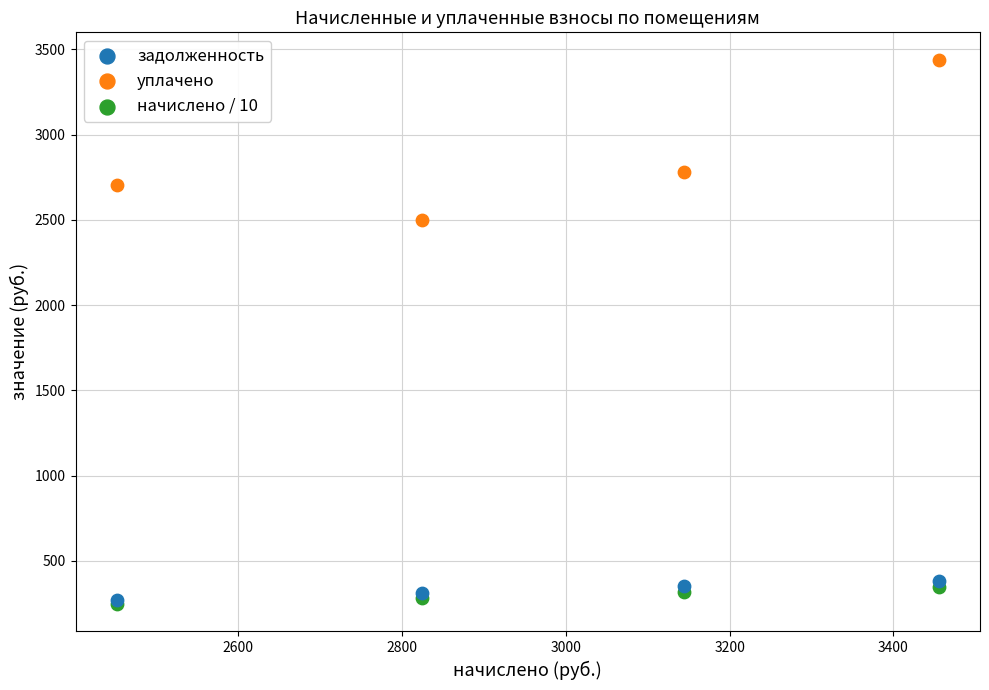

In the уплачено series, what Y value is closest to 2969?

2781.8